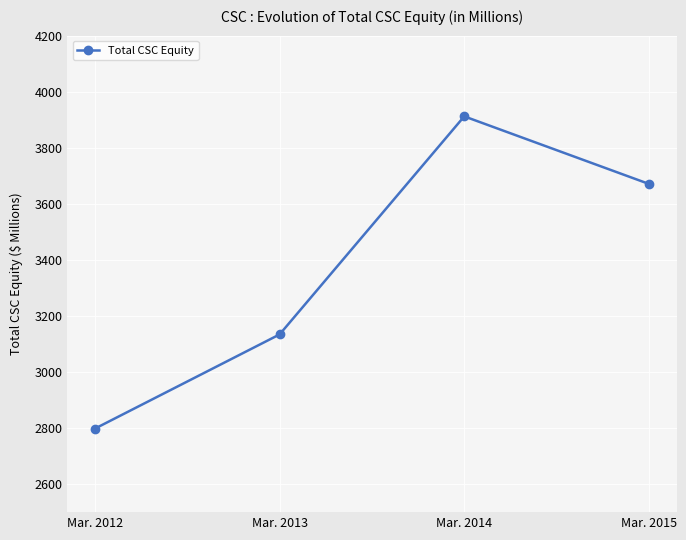

Rank the categories by value from highest to lowest.

Mar. 2014, Mar. 2015, Mar. 2013, Mar. 2012